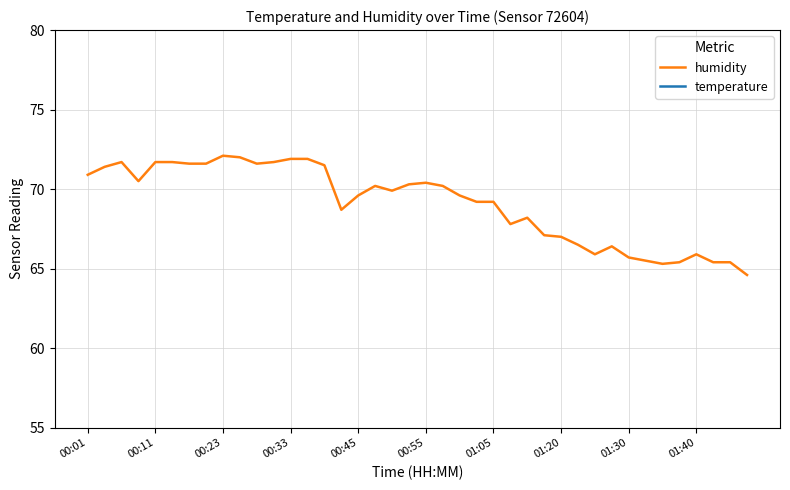

What is the difference between the maximum and minimum values in the humidity series?

7.5